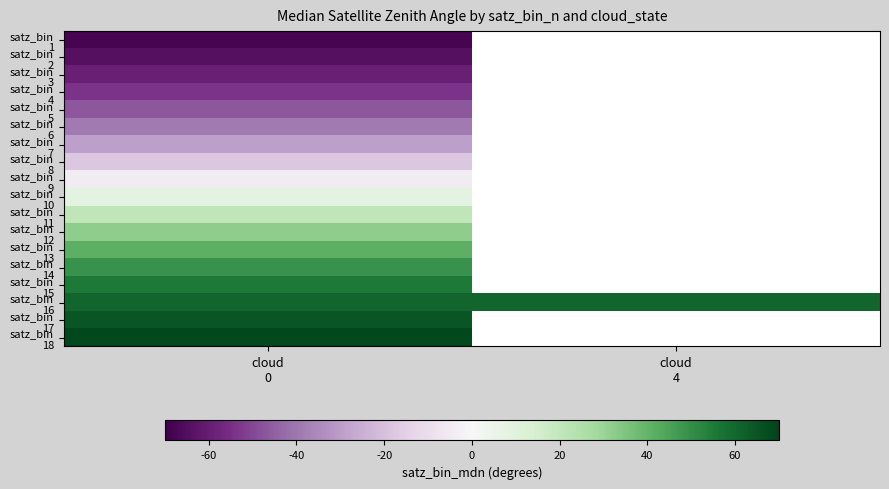

At which label is satz_bin 6 closest to -38?

cloud 0